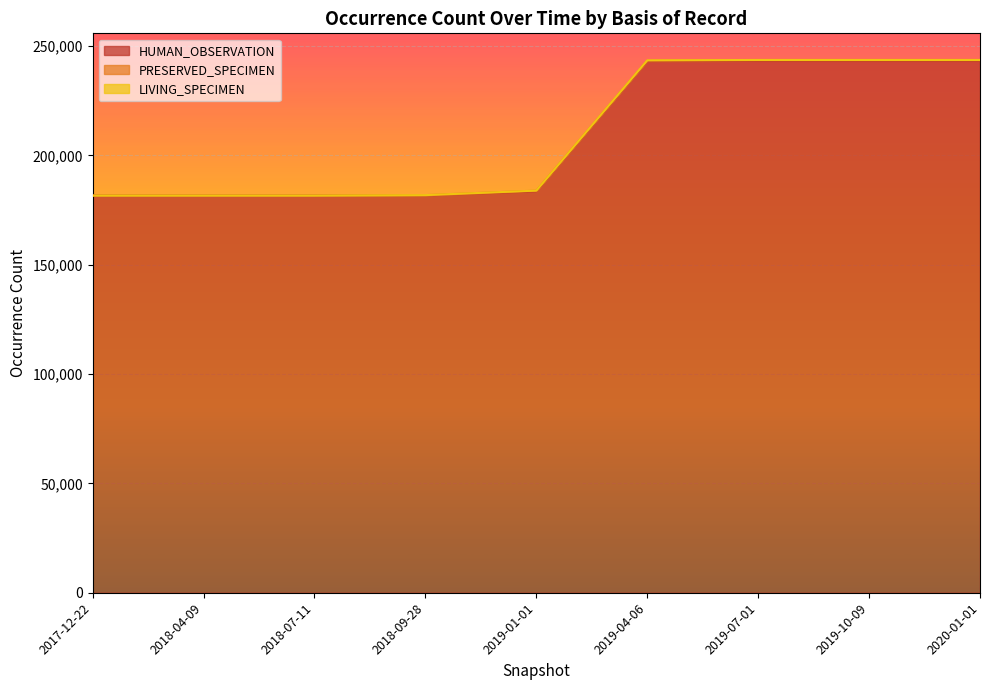

How many values in the HUMAN_OBSERVATION series exceed 183528?

4